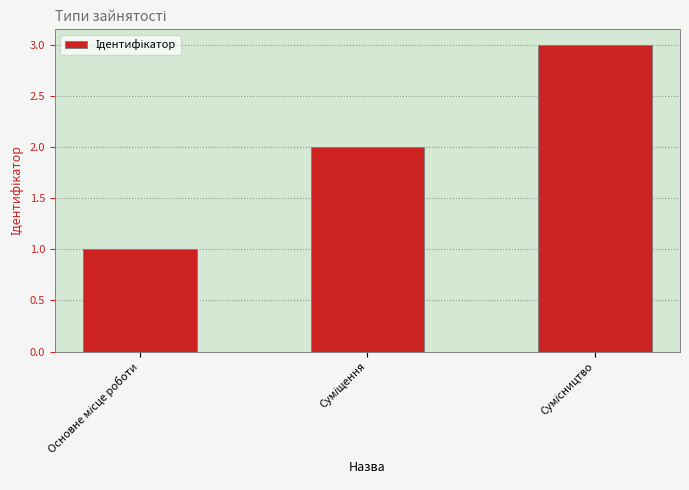

How many categories are shown in the chart?

3